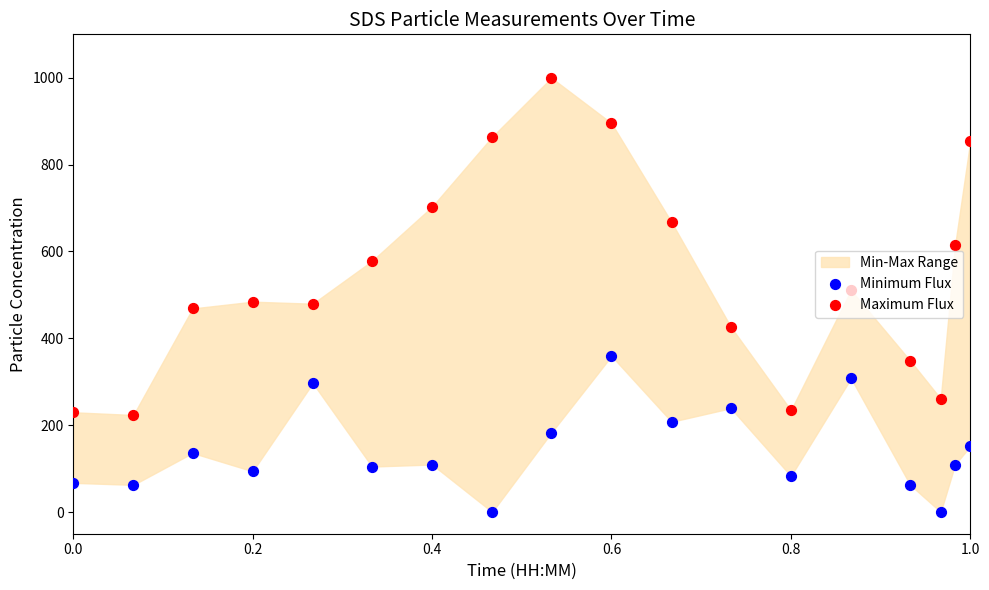

At how many categories does at least one series exceed 455?

12